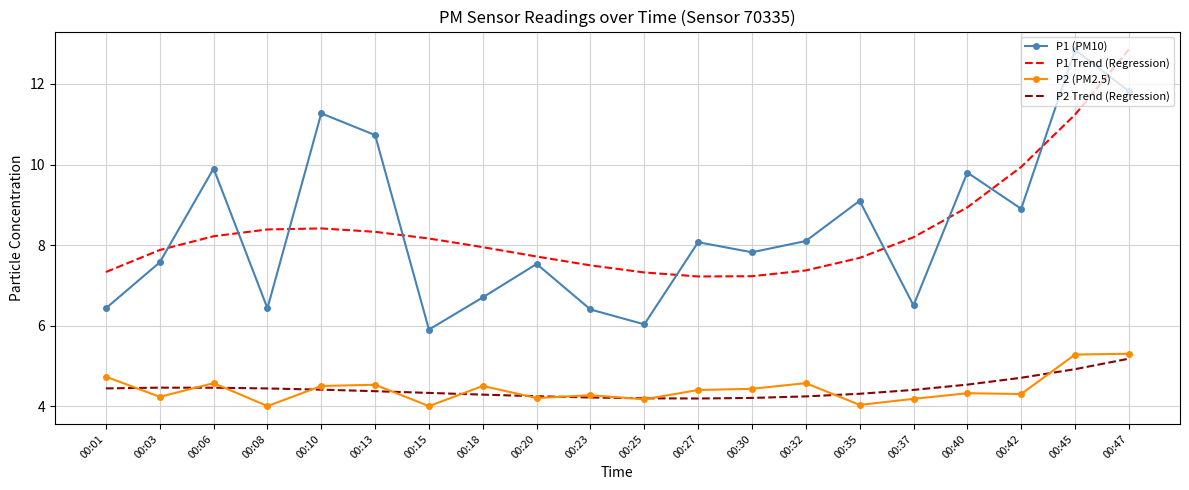

Is it true that P2 (PM2.5) equals 8.0 at 00:47?

False